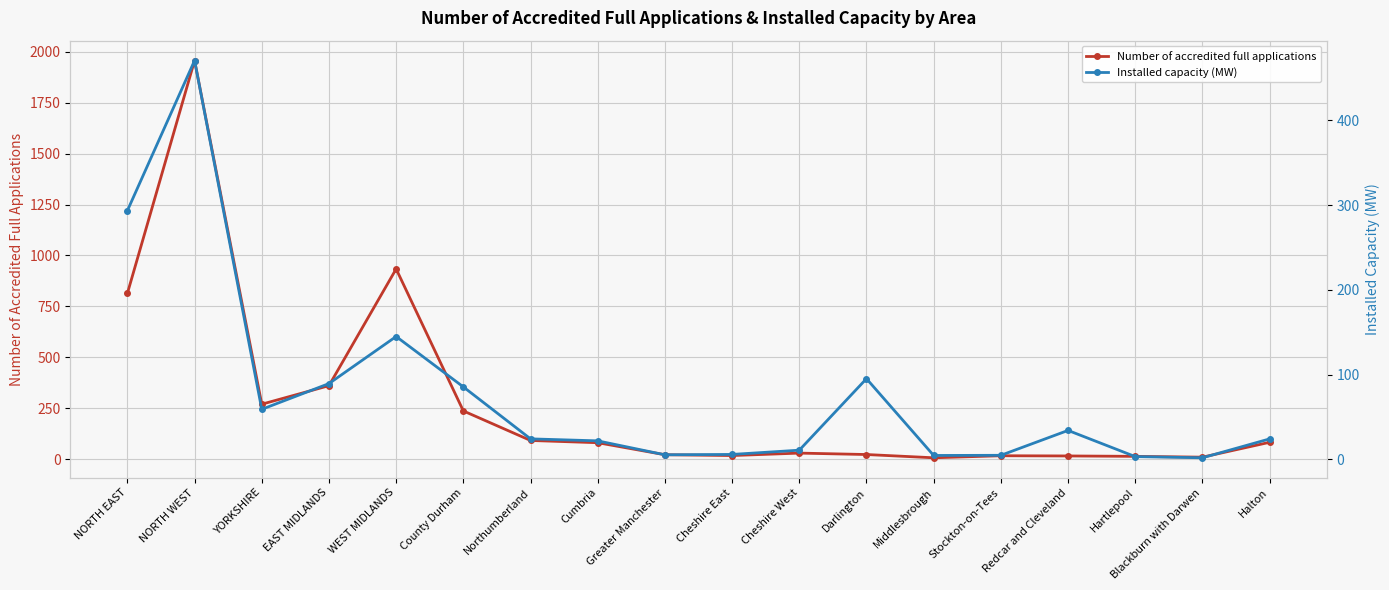

What are all the series names shown in the legend?

Number of accredited full applications, Installed capacity (MW)